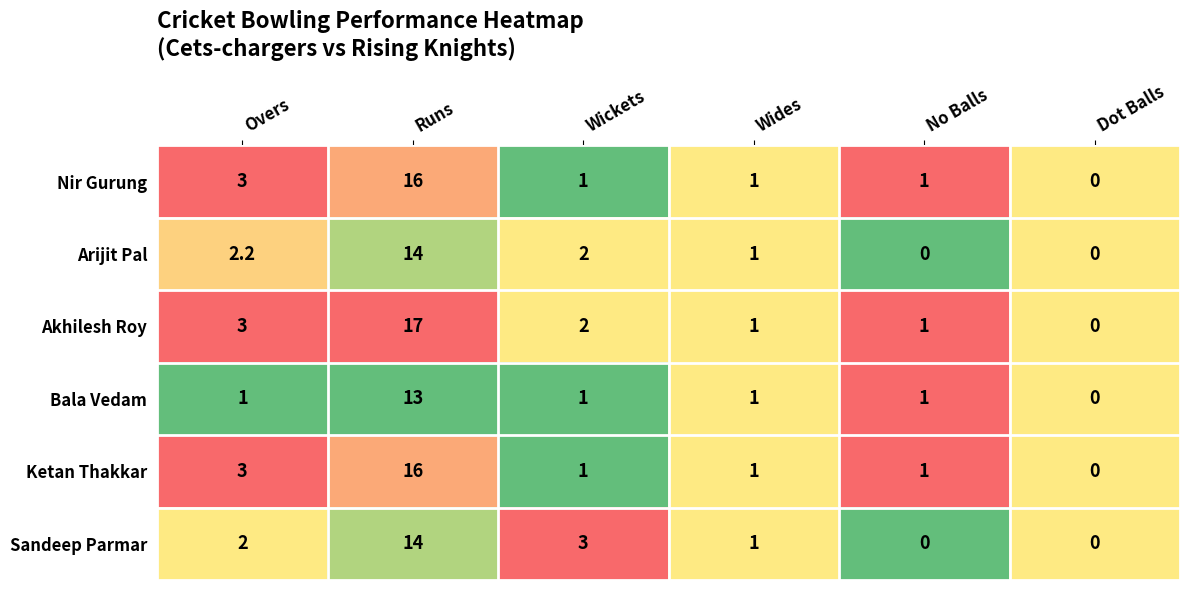

Is it true that Sandeep Parmar equals 0.0 at No Balls?

True